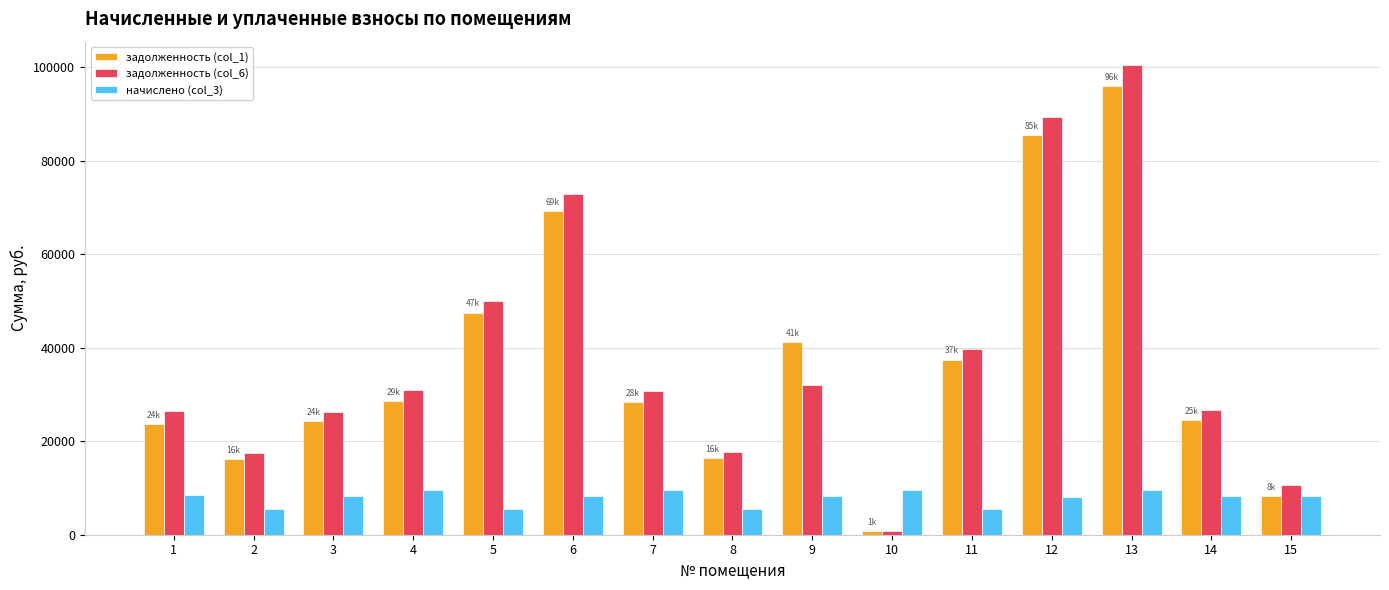

At which label does задолженность (col_6) reach its minimum?

10